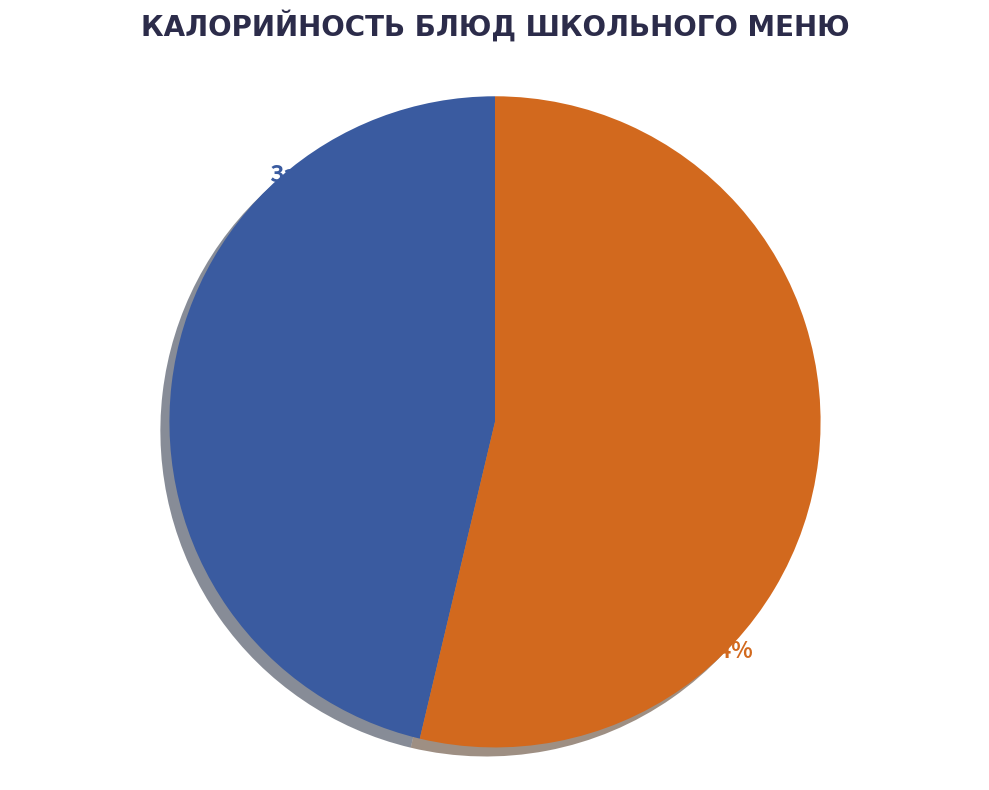

Is there any slice that represents more than half of the pie?

Yes